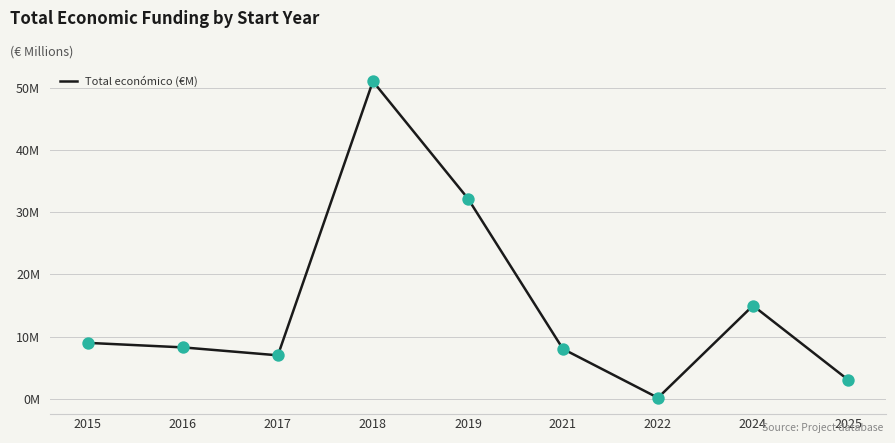

Approximately how many times larger is the value at 2016 compared to 2017?

1.2